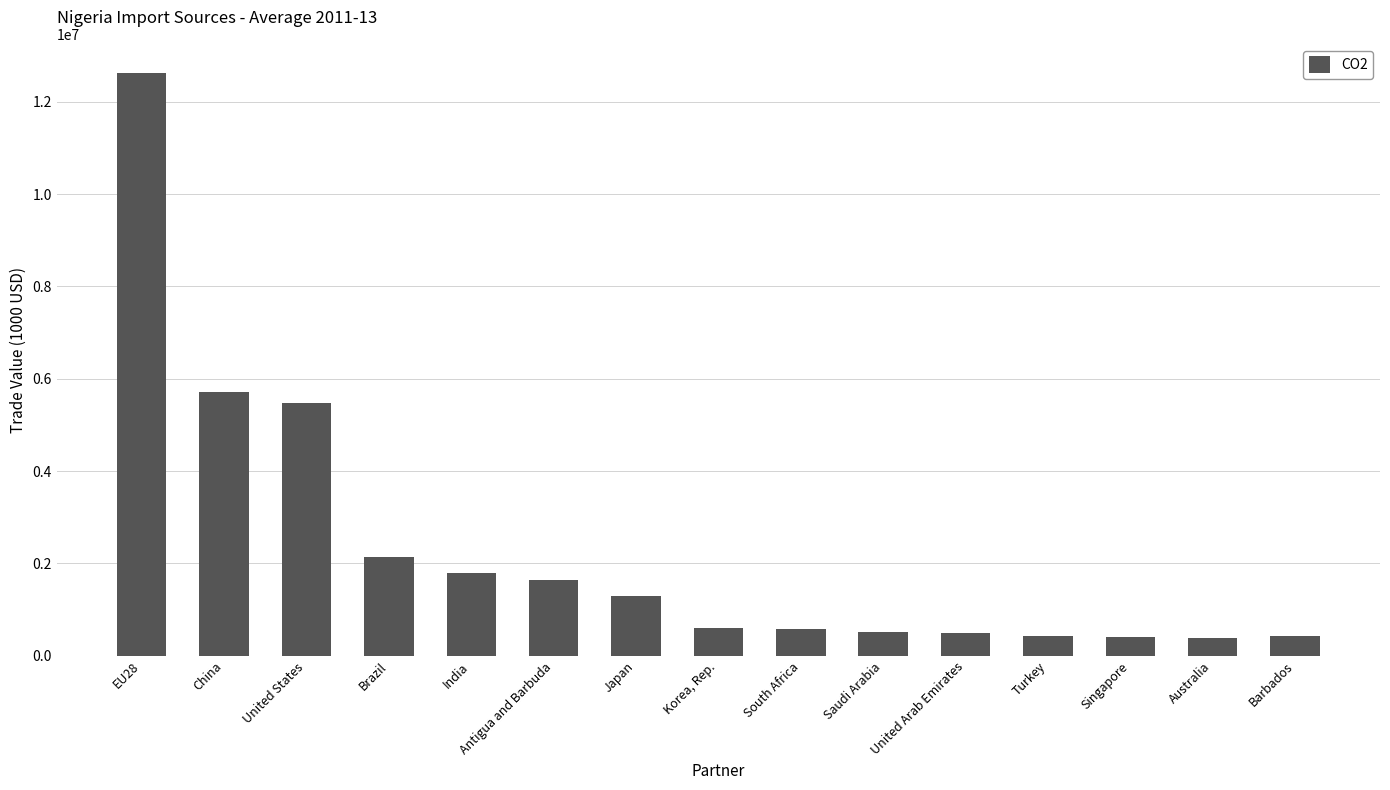

What is the ratio of the value at Singapore to the value at Japan?

0.3